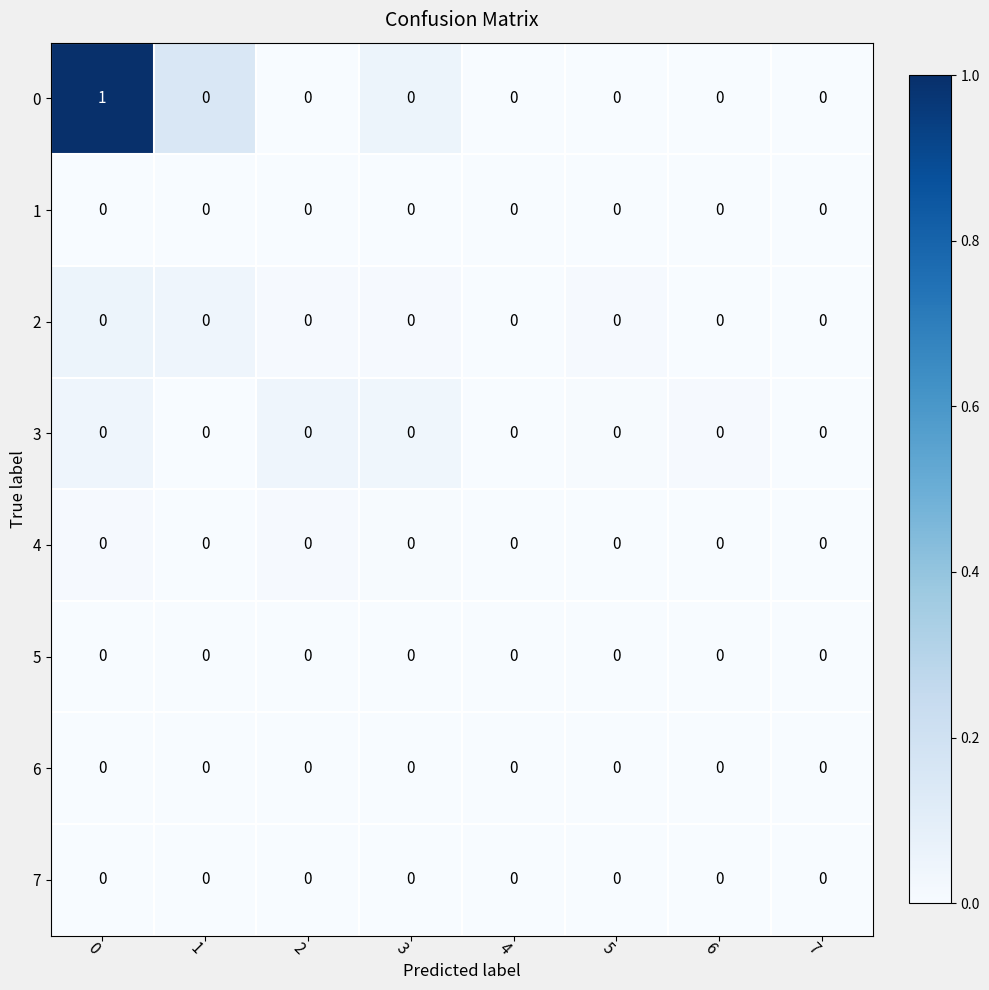

The 0 series shows 0 at 2. True or false?

True